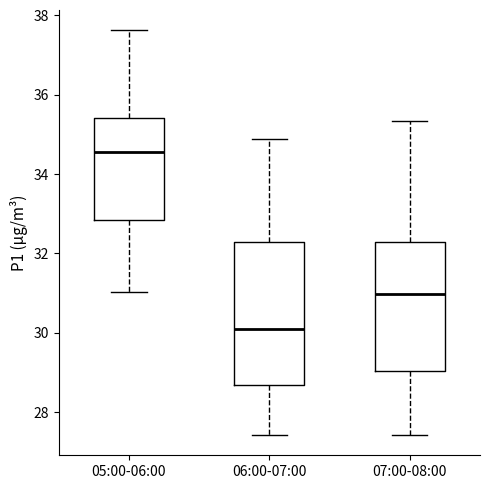

Reading left to right, read every box against the y-axis: the position of its median line, the range the box covers, and the ends of its whiskers. The values are not printed on the chart, so give them approximately, as read against the axis.

05:00-06:00: median 34.6, box 32.8 to 35.4, whiskers 31.0 to 37.6
06:00-07:00: median 30.2, box 28.6 to 32.2, whiskers 27.4 to 34.8
07:00-08:00: median 31.0, box 29.0 to 32.2, whiskers 27.4 to 35.4